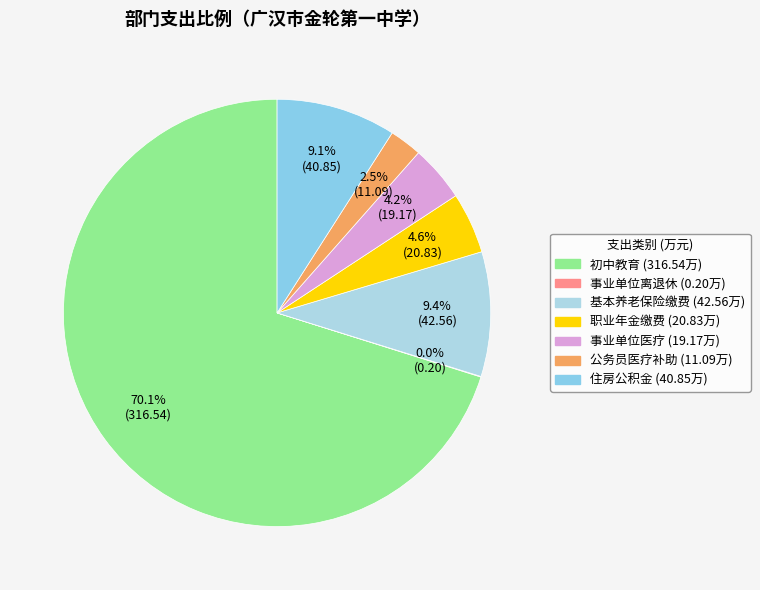

Count the number of slices in the pie.

7